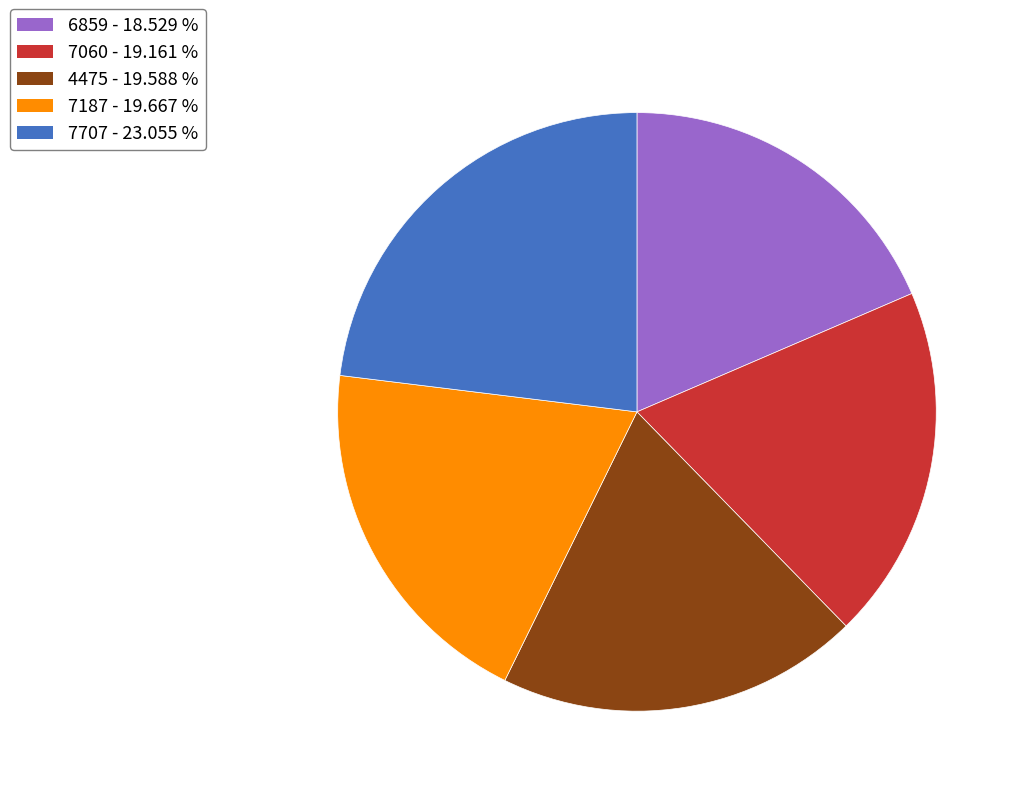

Approximately how many times larger is the value at 7707 compared to 6859?

1.2